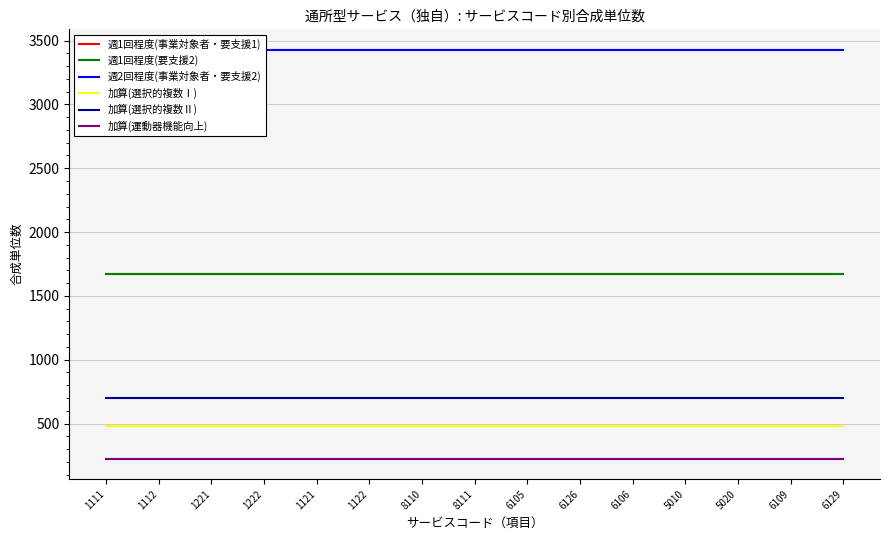

True or false: 週2回程度(事業対象者・要支援2) and 加算(選択的複数Ⅱ) intersect in this chart.

False